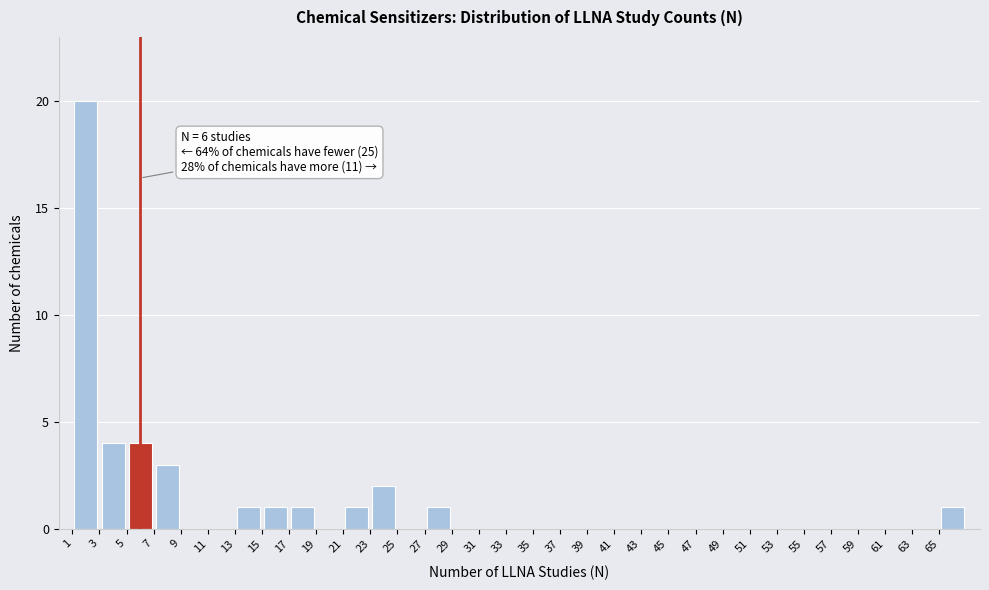

Which range on the x-axis has the tallest bar?

1 to 3